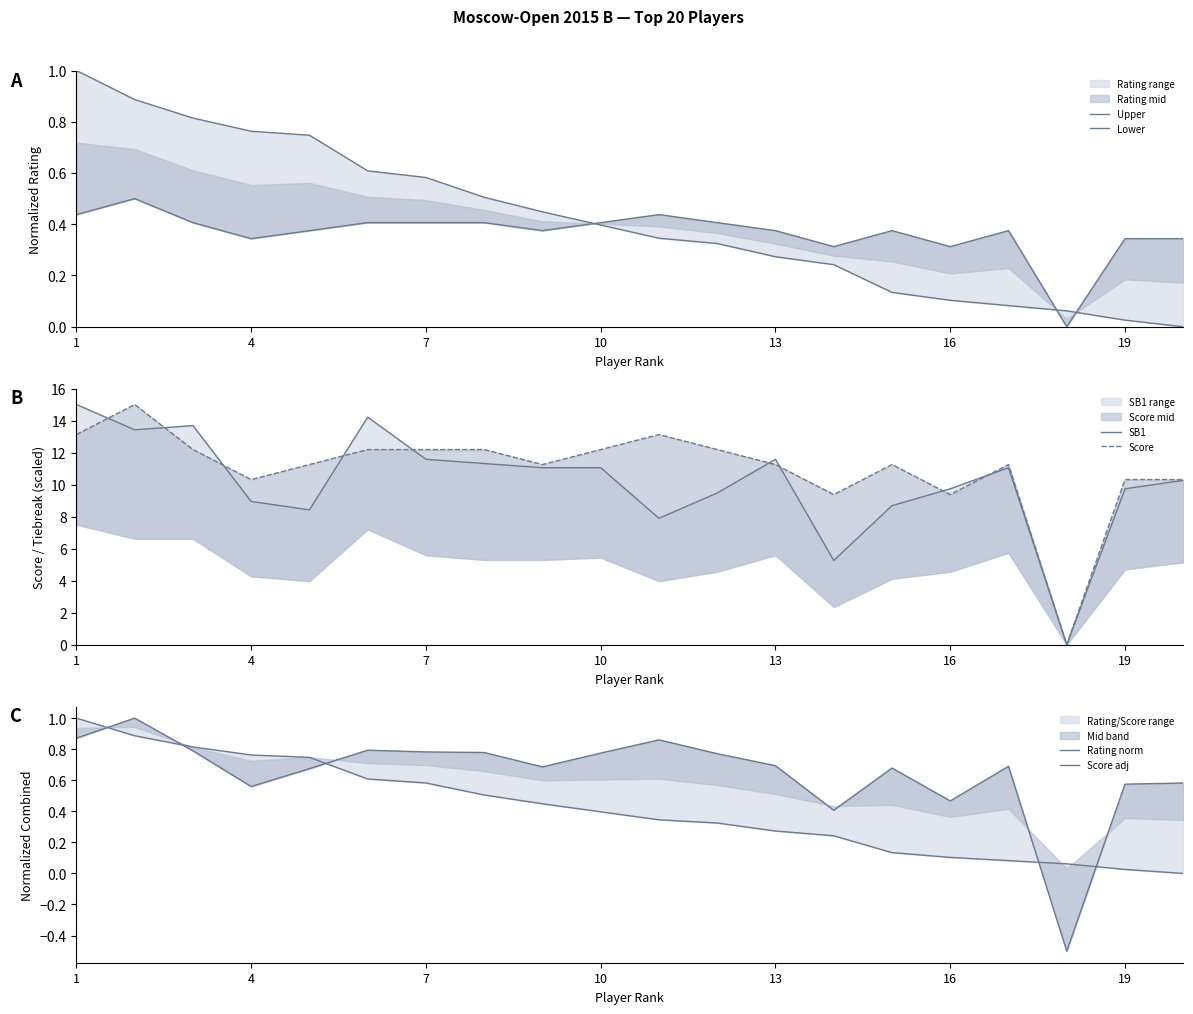

Reading left to right, list all the values displayed in this chart.

Upper: 1.0	0.9	0.8	0.8	0.7	0.6	0.6	0.5	0.4	0.4	0.3	0.3	0.3	0.2	0.1	0.1	0.1	0.1	0.0	0.0
Lower: 0.4	0.5	0.4	0.3	0.4	0.4	0.4	0.4	0.4	0.4	0.4	0.4	0.4	0.3	0.4	0.3	0.4	0.0	0.3	0.3
SB1: 15.0	13.4	13.7	8.9	8.4	14.2	11.6	11.3	11.1	11.1	7.9	9.5	11.6	5.3	8.7	9.7	11.1	0.0	9.7	10.3
Score: 13.1	15.0	12.2	10.3	11.2	12.2	12.2	12.2	11.2	12.2	13.1	12.2	11.2	9.4	11.2	9.4	11.2	0.0	10.3	10.3
Rating norm: 1.0	0.9	0.8	0.8	0.7	0.6	0.6	0.5	0.4	0.4	0.3	0.3	0.3	0.2	0.1	0.1	0.1	0.1	0.0	0.0
Score adj: 0.9	1.0	0.8	0.6	0.7	0.8	0.8	0.8	0.7	0.8	0.9	0.8	0.7	0.4	0.7	0.5	0.7	-0.5	0.6	0.6